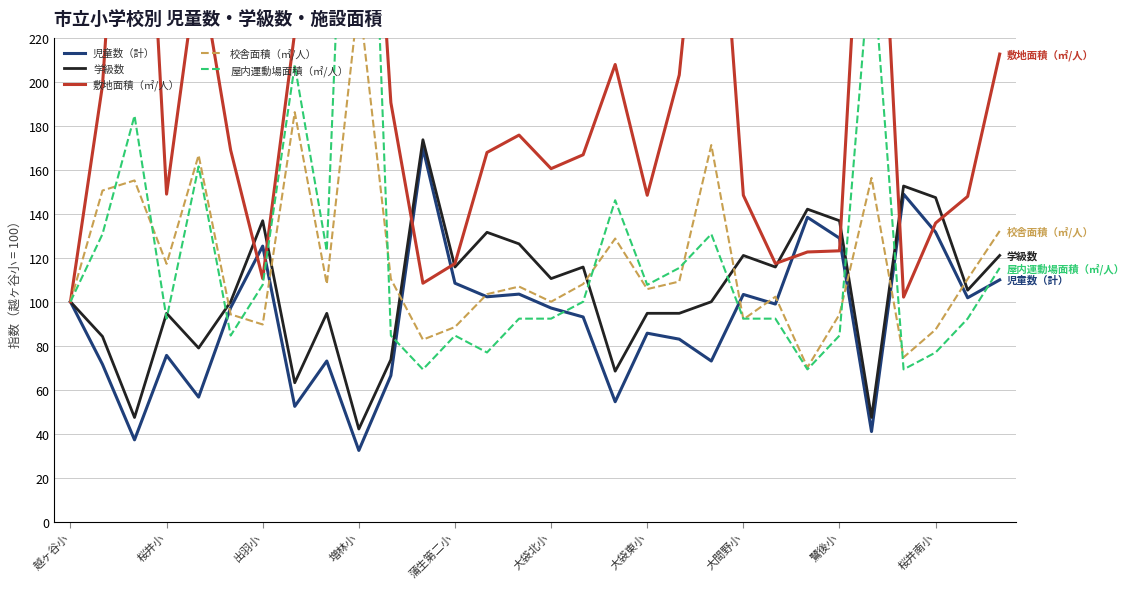

Which series ends up on top after the final intersection of 学級数 and 屋内運動場面積（㎡/人）?

学級数